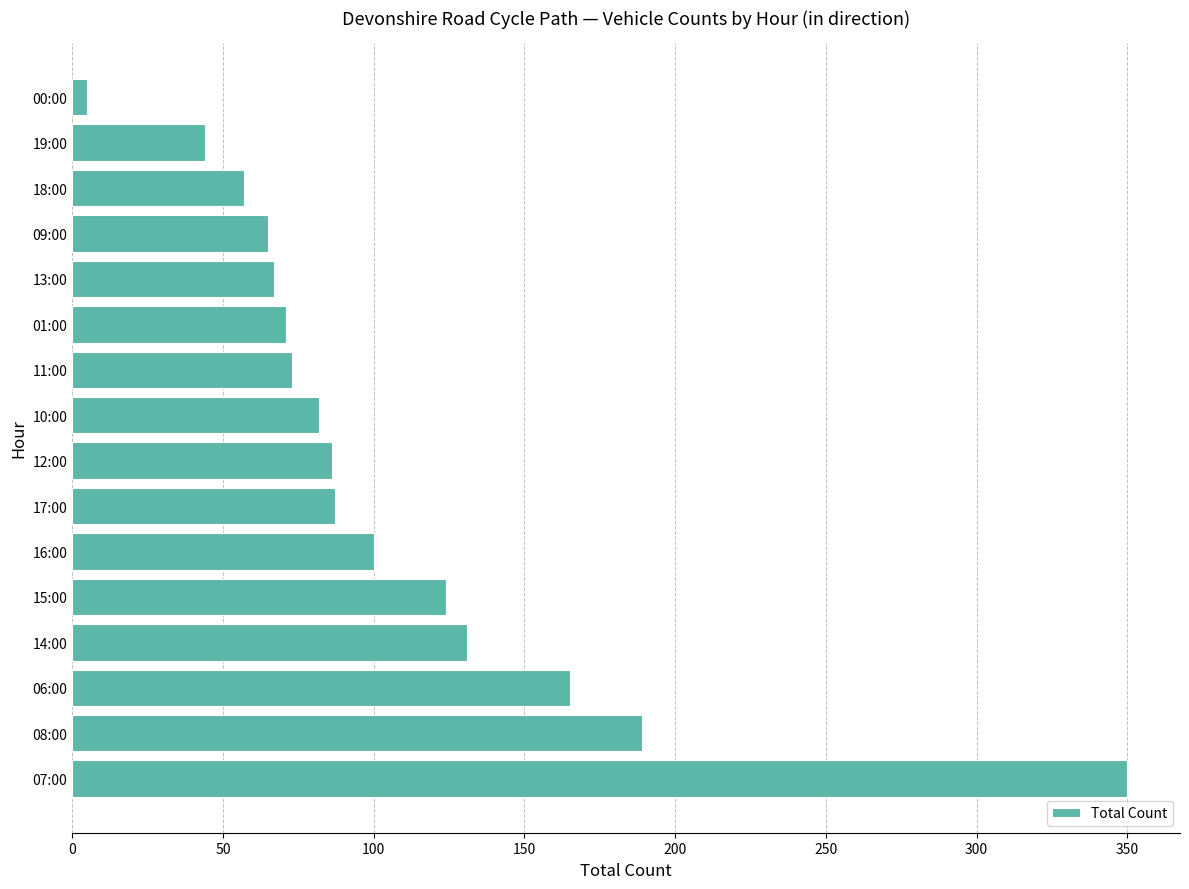

Which label corresponds to the smallest value in the chart?

00:00